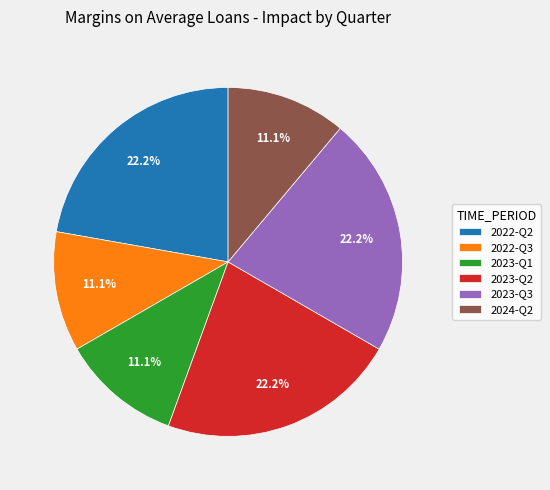

Does 2023-Q2 account for over 50% of the chart?

No